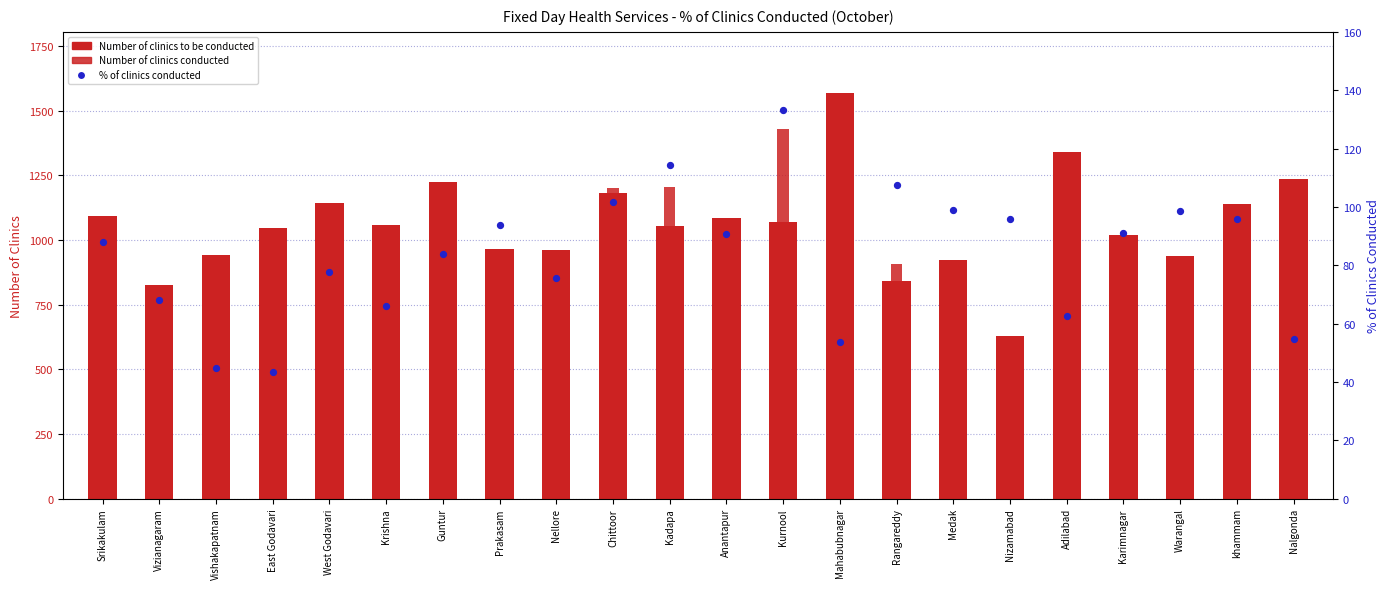

What is the total value across all series at Chittoor?

2483.5